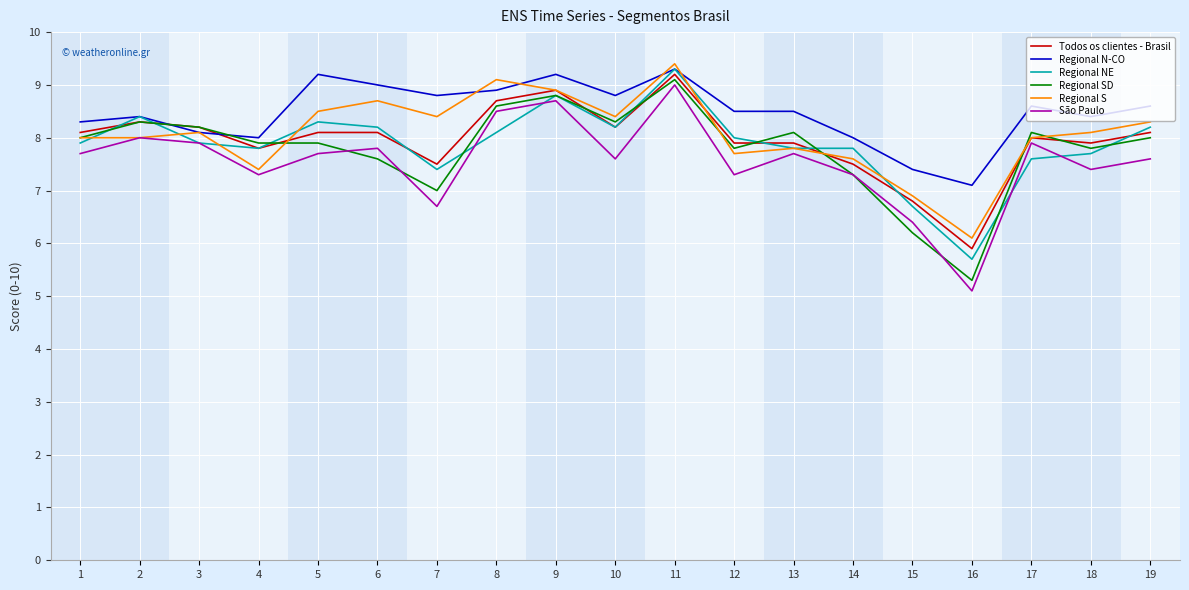

True or false: Regional N-CO has a value of 5.7 at 6.

False